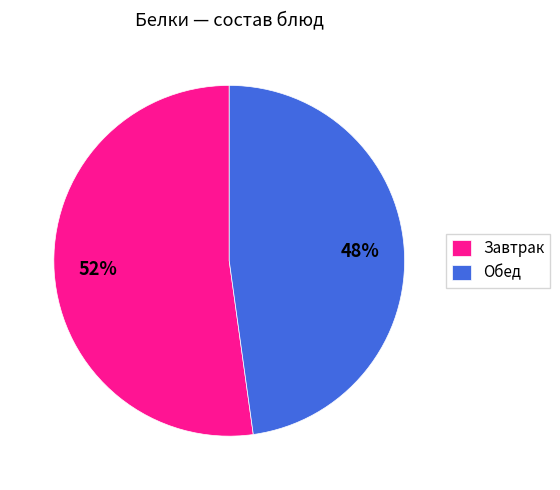

Between Обед and Завтрак, which is larger?

Завтрак